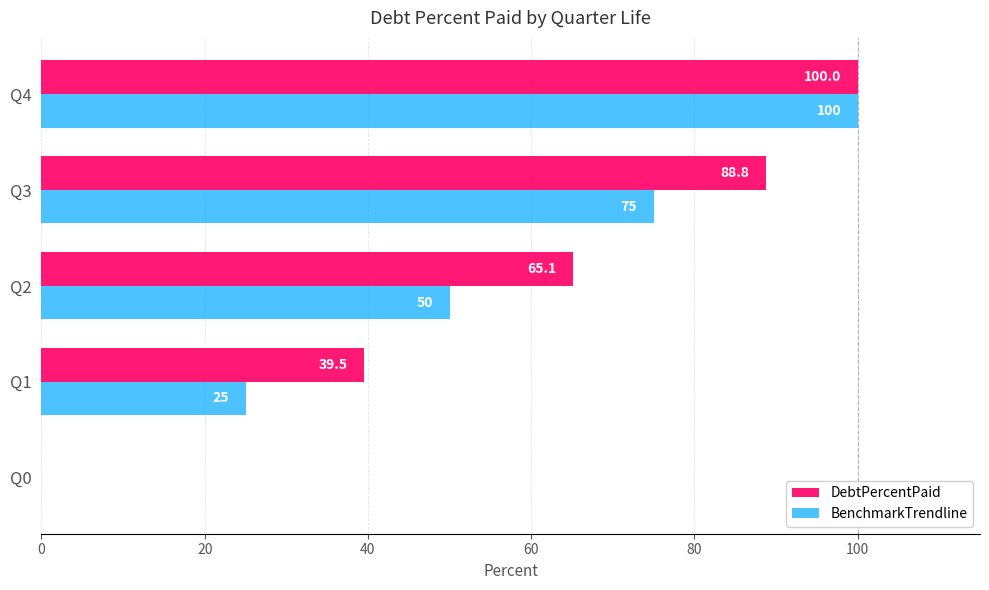

Where is BenchmarkTrendline nearest to the value 50?

Q2